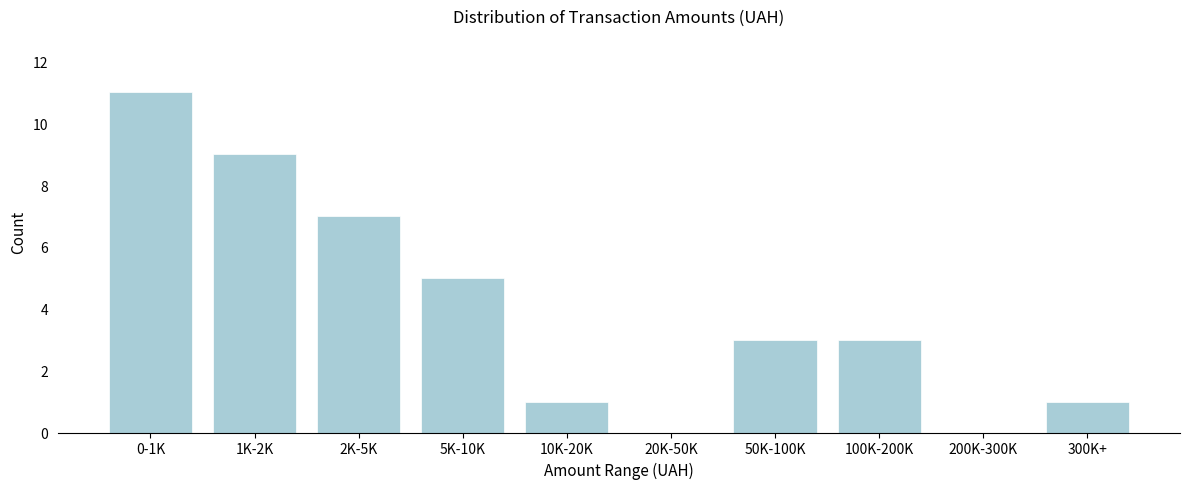

Reading left to right, extract all data points from this chart.

0-1K=11	1K-2K=9	2K-5K=7	5K-10K=5	10K-20K=1	20K-50K=0	50K-100K=3	100K-200K=3	200K-300K=0	300K+=1